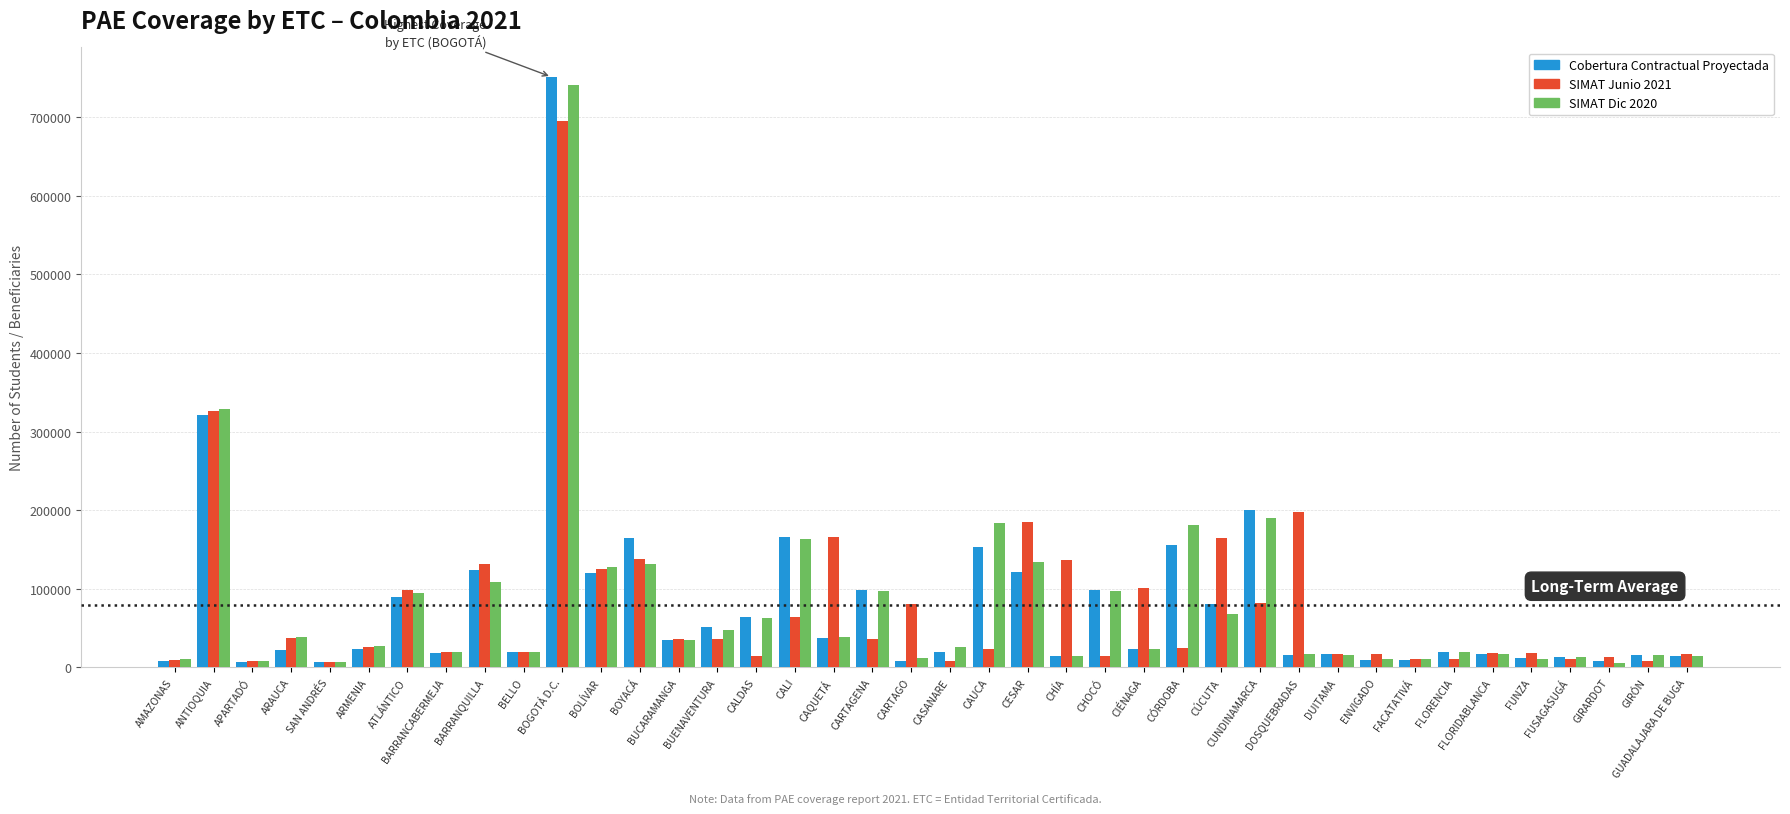

What is the greatest value displayed?

751311